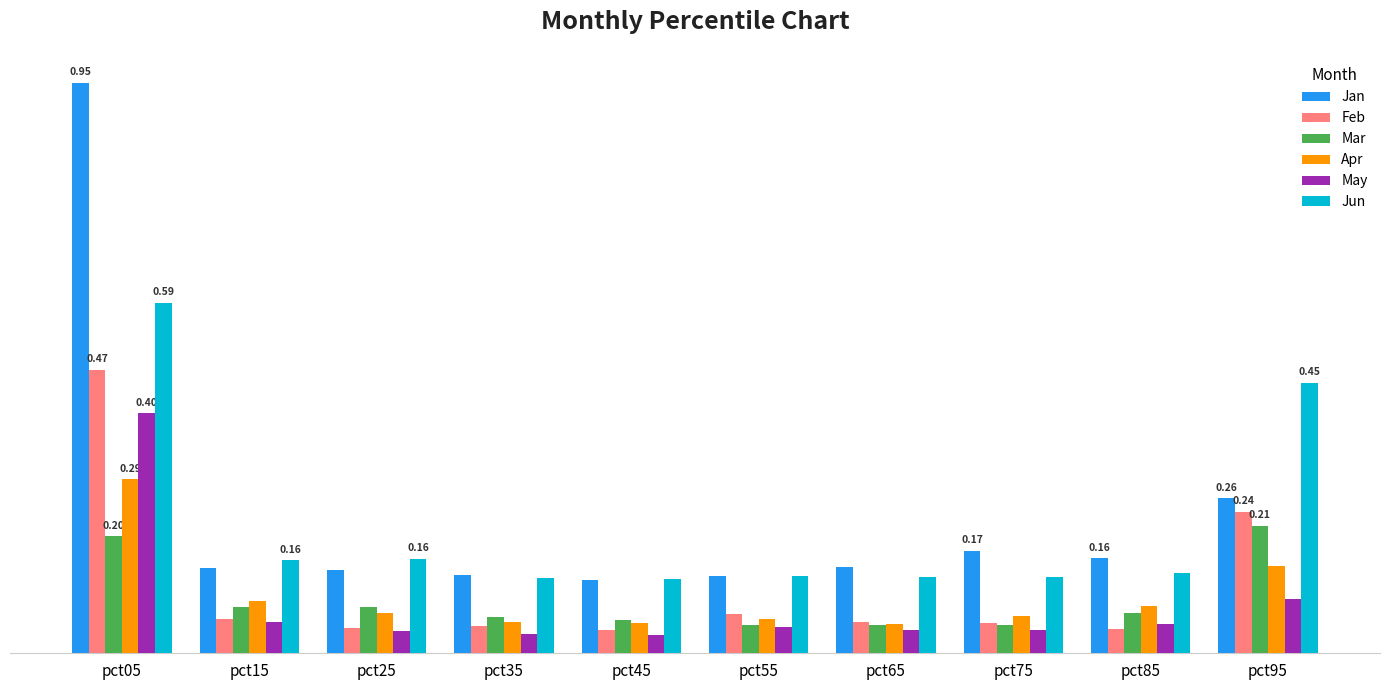

At which label does Jan reach its peak?

pct05